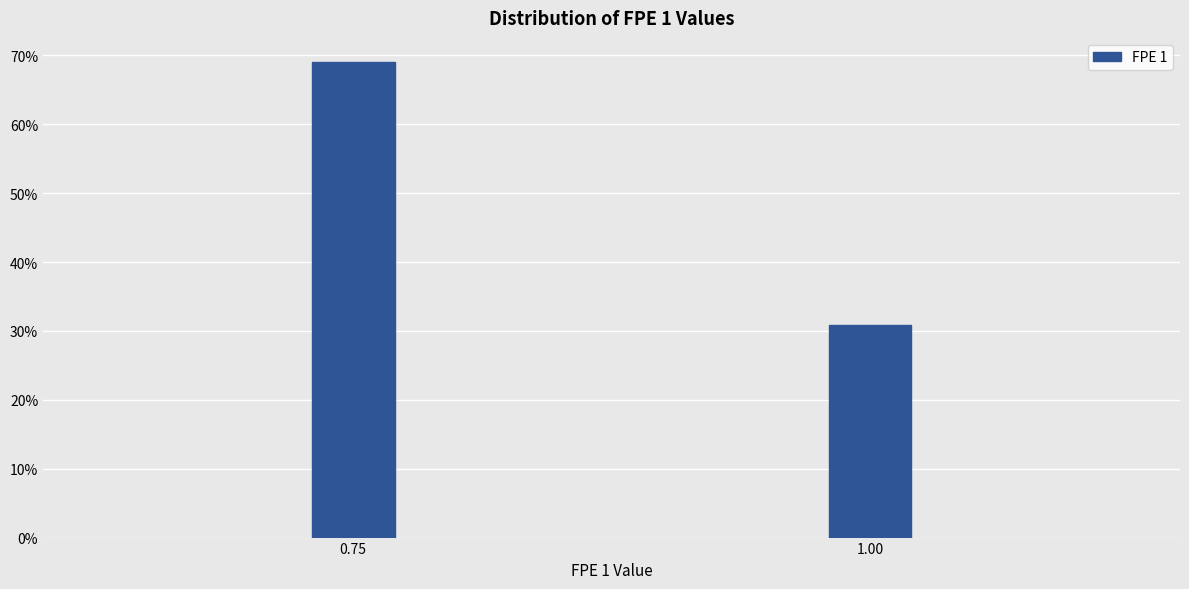

Reading right to left, what are all the values shown in this chart?

30.9	69.1